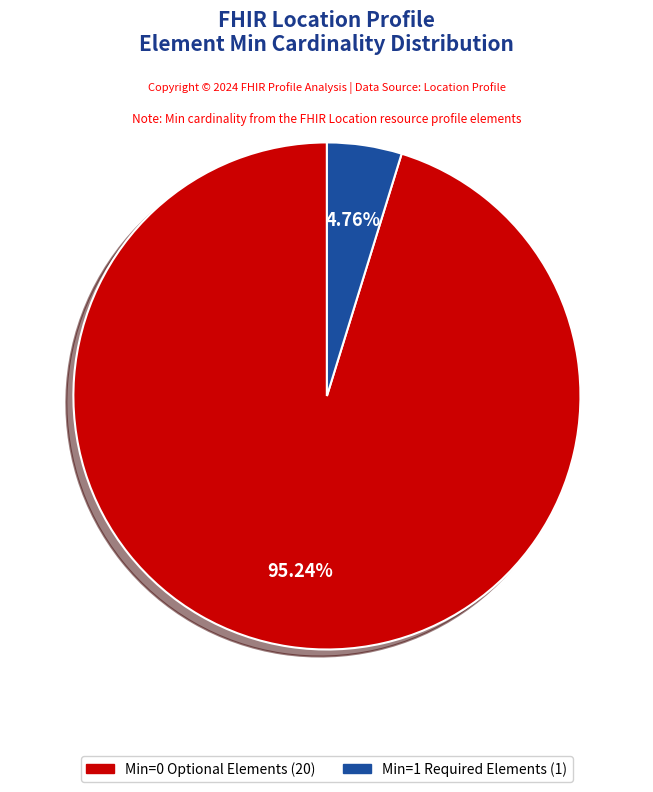

How many segments does this pie chart have?

2